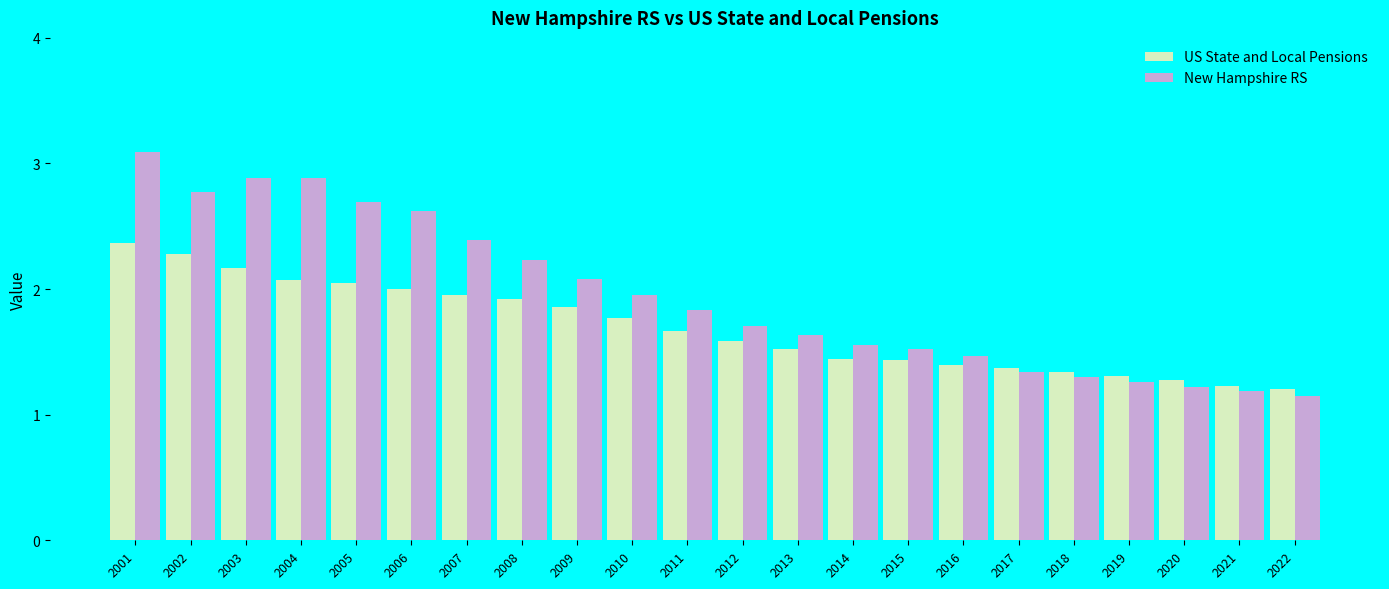

What is the value of the New Hampshire RS bar at the 4th from the left?

2.9